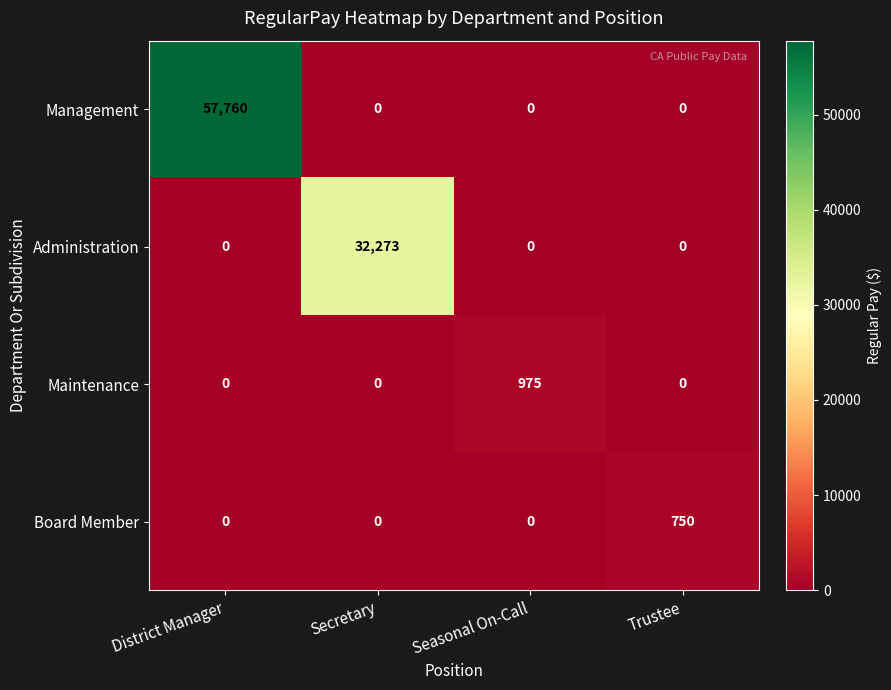

Which series has the largest total across all categories?

Management